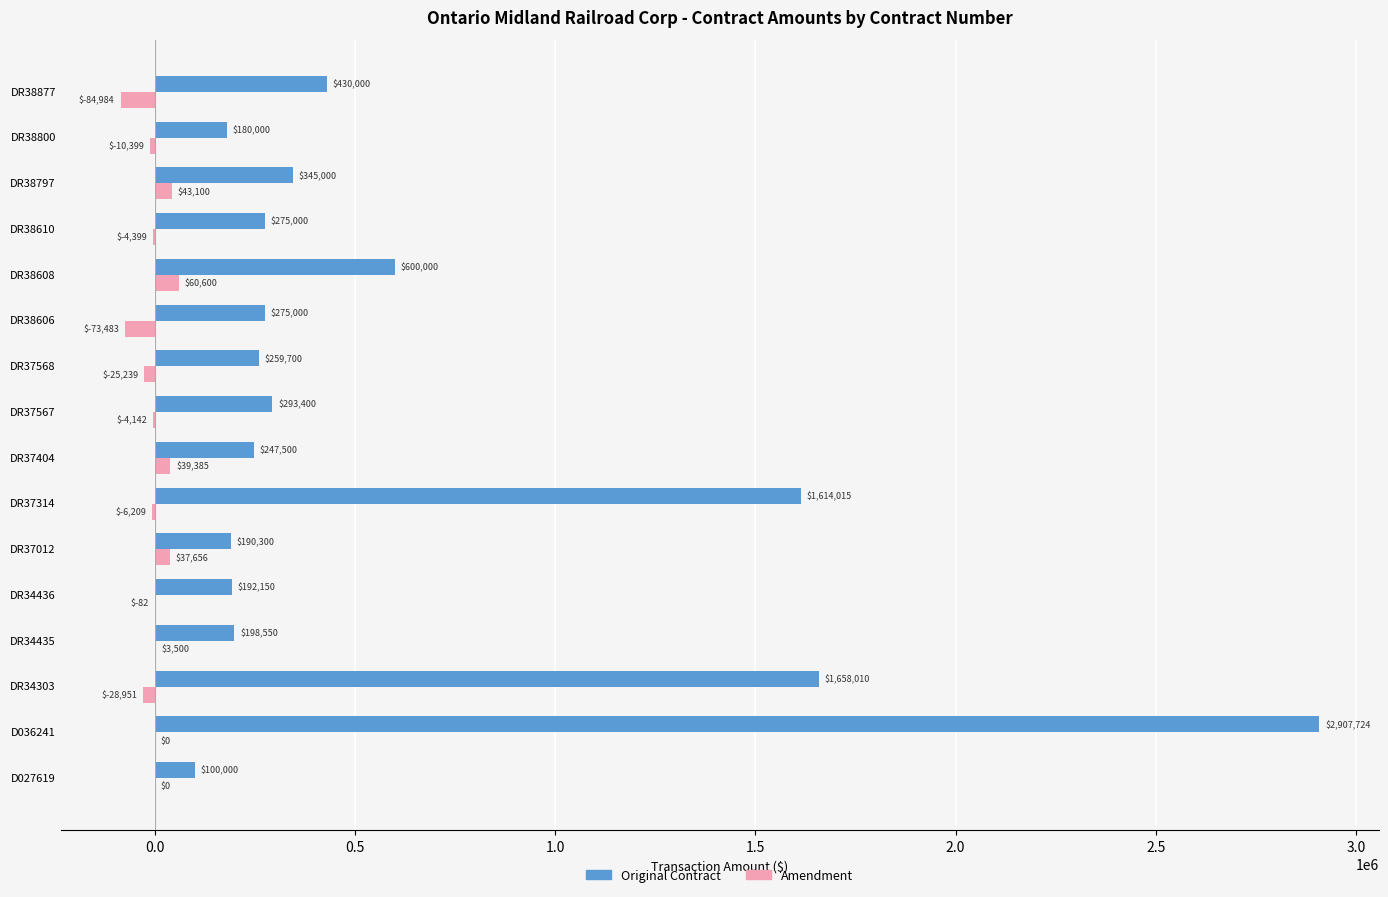

How many categories are shown in the chart?

16